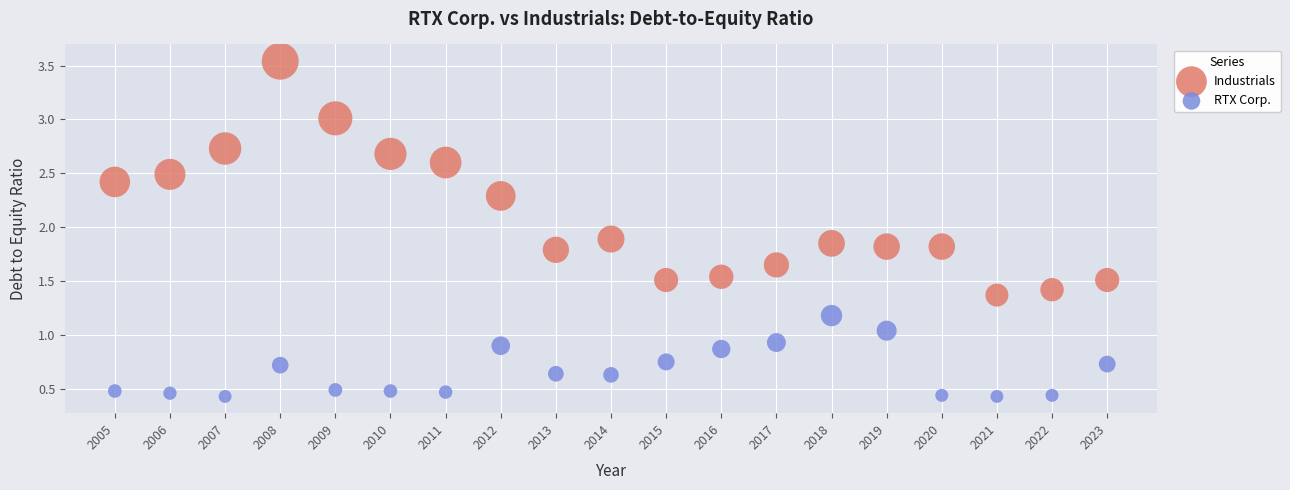

Which series contains the lowest Y value?

RTX Corp.